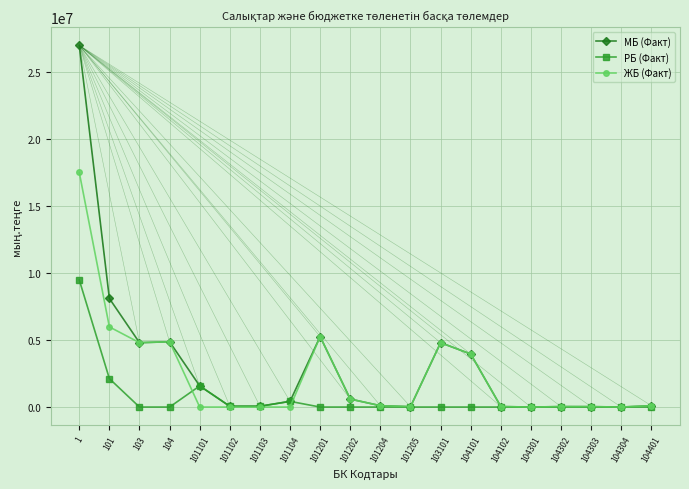

Which series has the widest spread of values?

МБ (Факт)